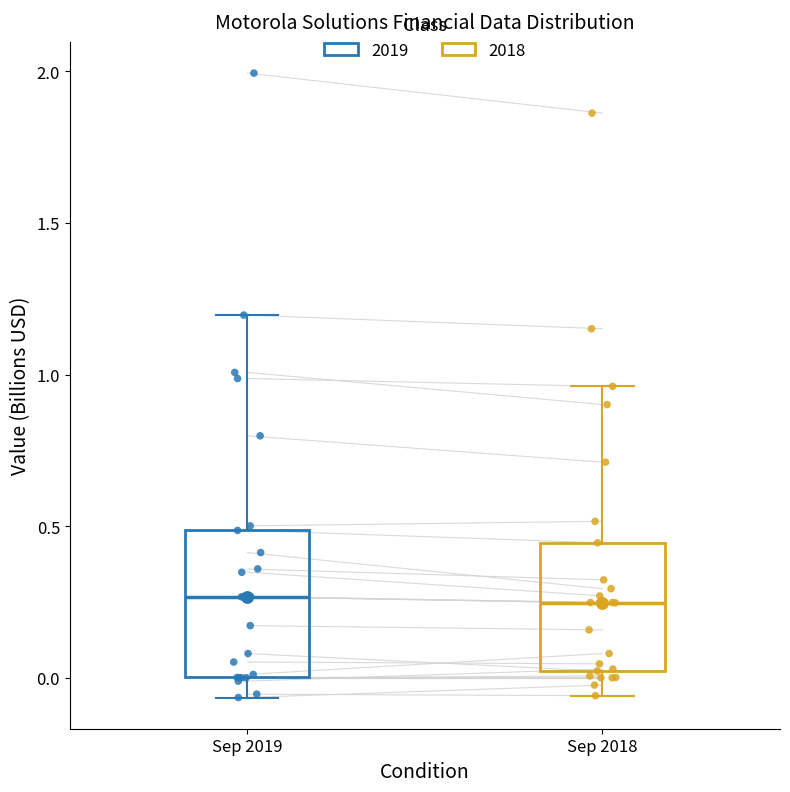

Where does the lower whisker of the box for Sep 2018 end on the y-axis? The values are not printed on the chart, so give them approximately, as read against the axis.

-0.05